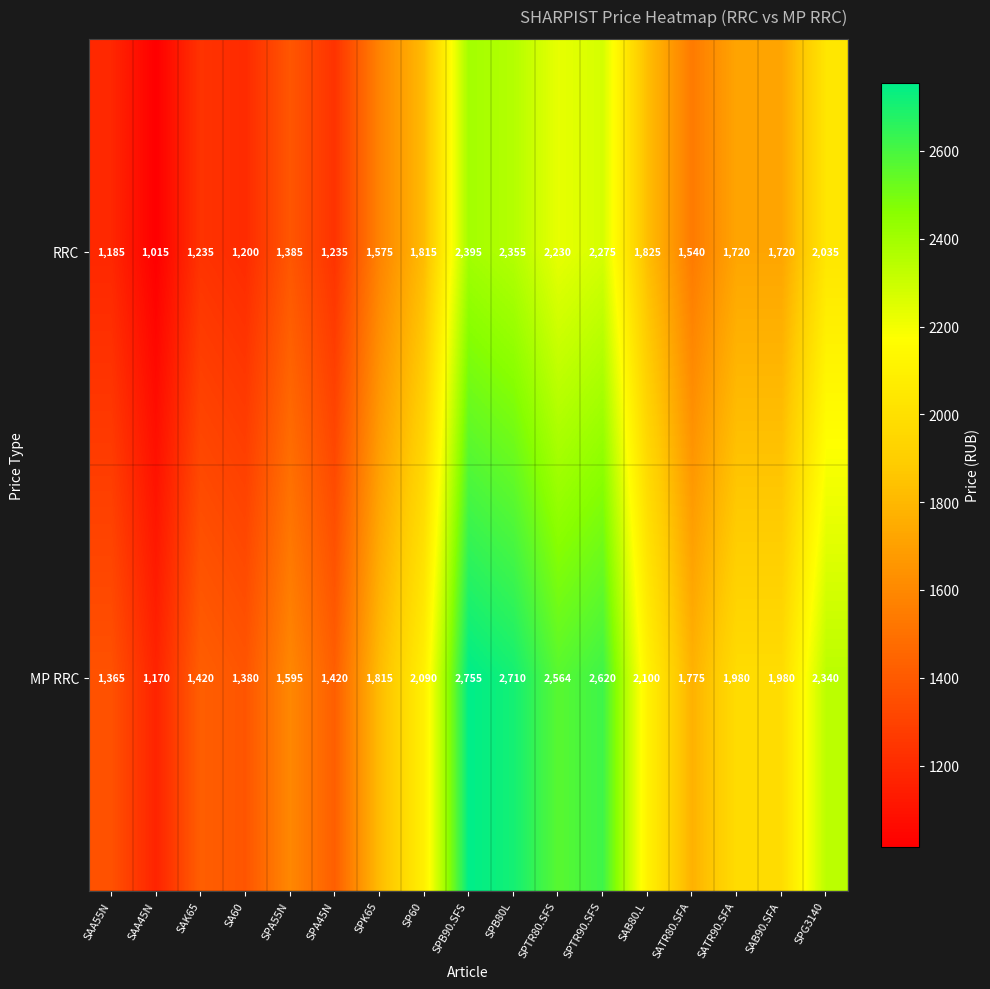

How many categories are shown in the chart?

17